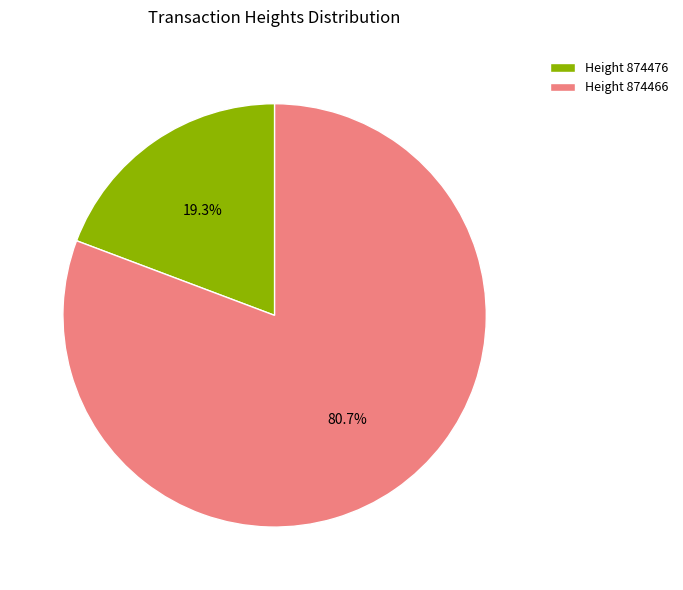

Which has a higher value, Height 874466 or Height 874476?

Height 874466